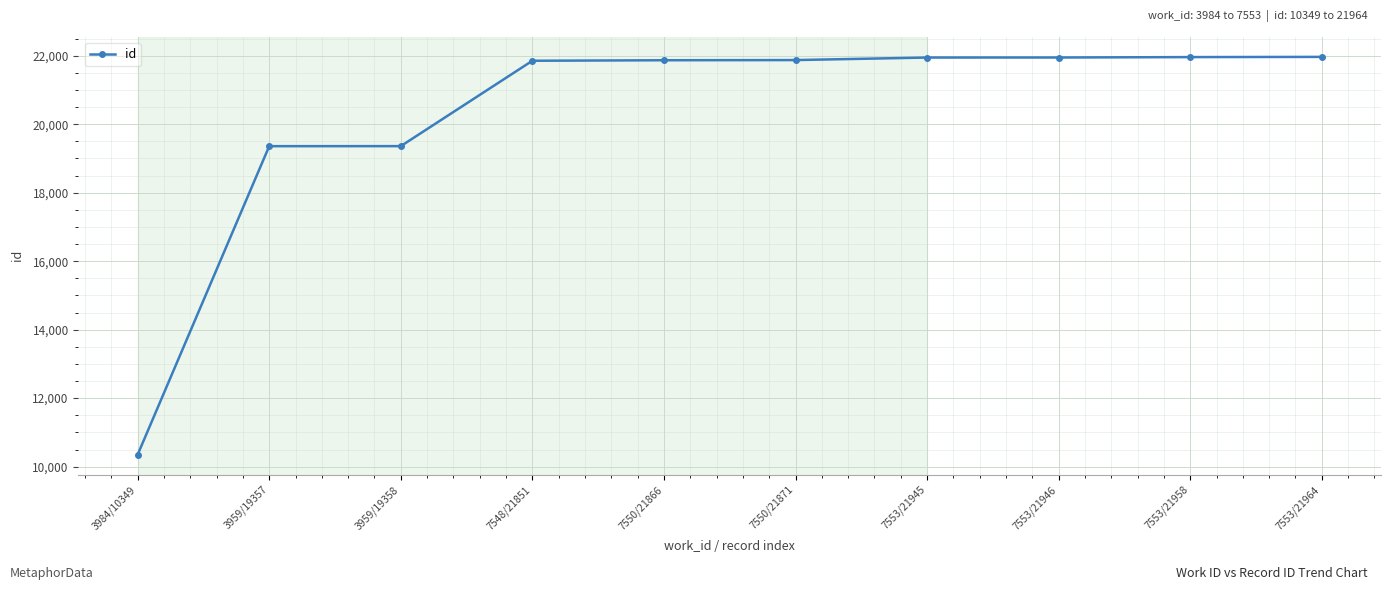

What is the smallest value displayed?

10349